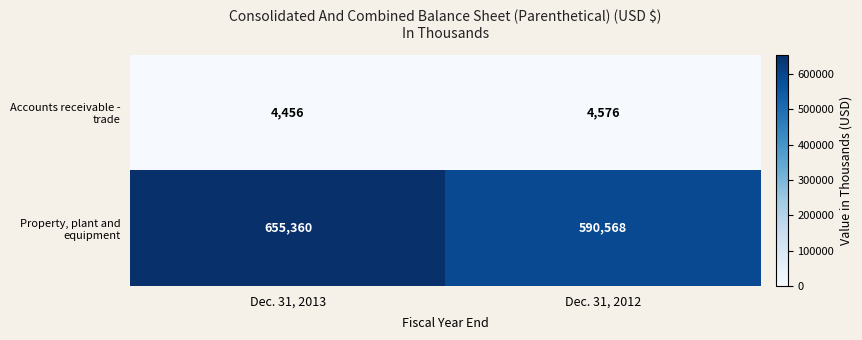

List the series in order of their overall mean, highest first.

Property, plant and equipment, Accounts receivable - trade